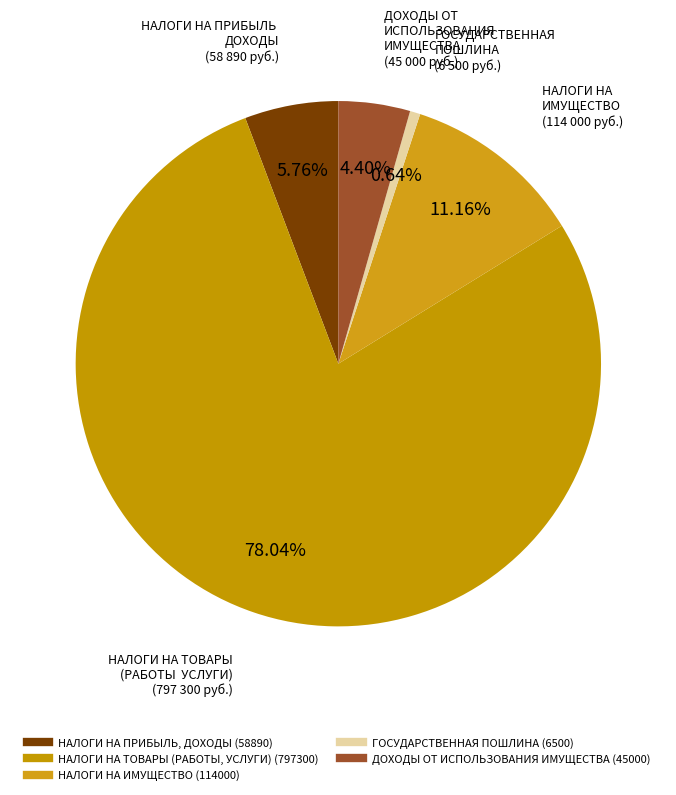

To the nearest percent, what is the average slice percentage?

20%